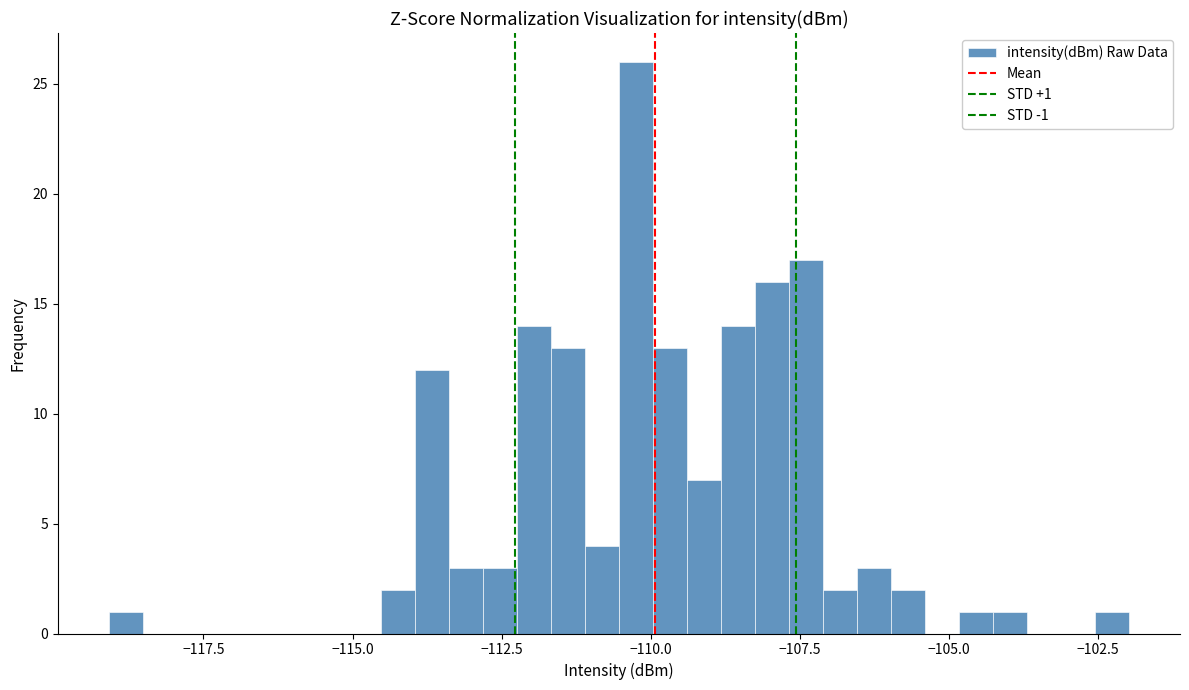

Around what value on the x-axis is the tallest bar? Give the approximate position of its centre, as read against the axis.

-110.0